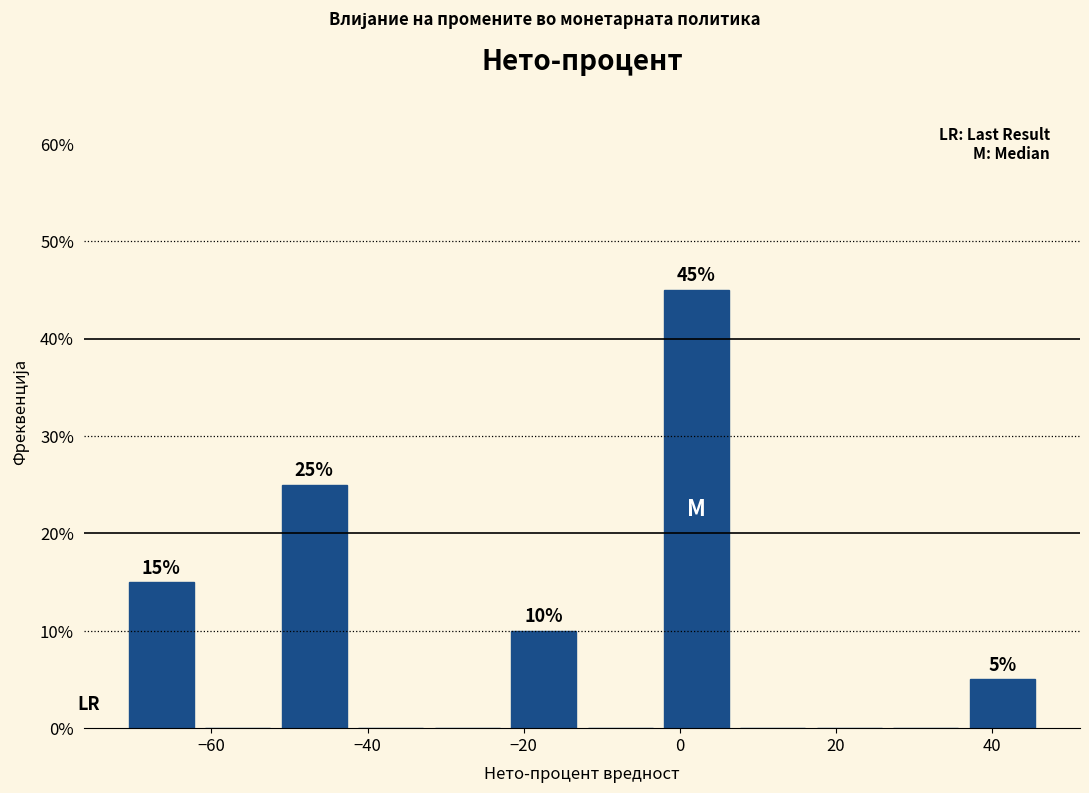

Over which range of the x-axis is the bar tallest?

-2 to 8